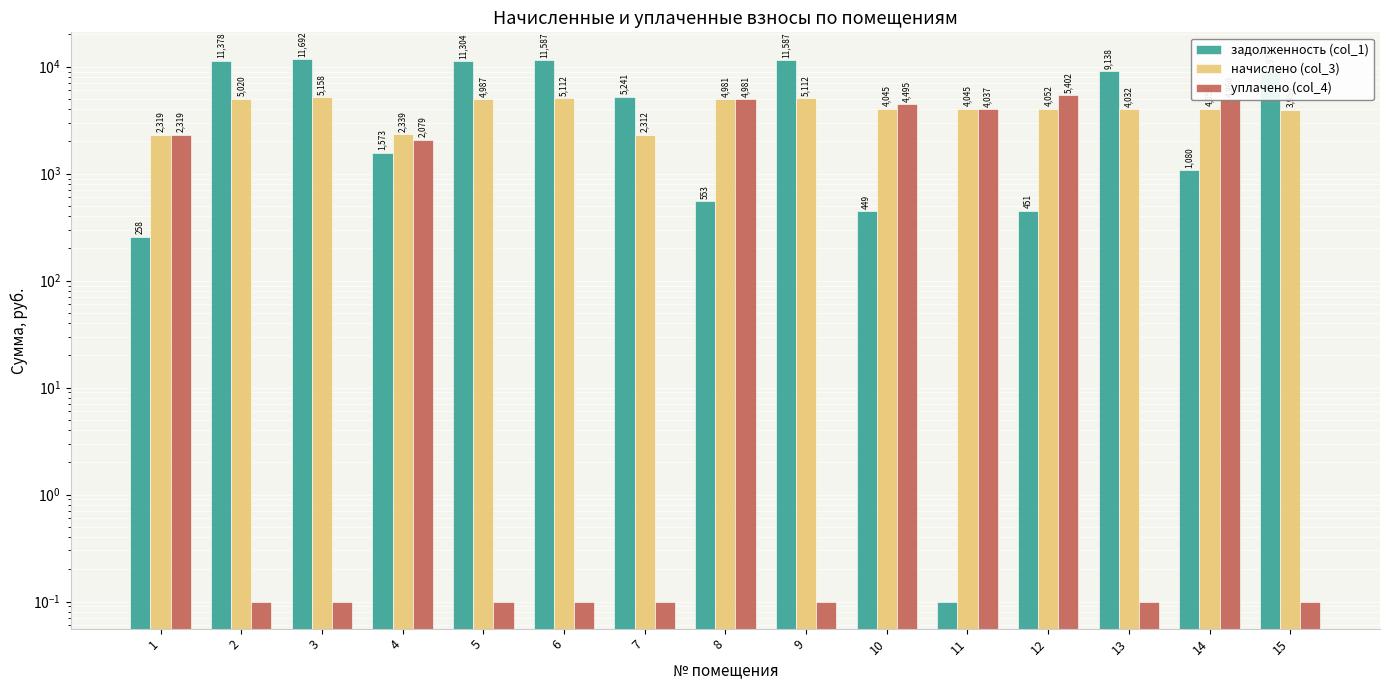

How many bars are there in total?

45